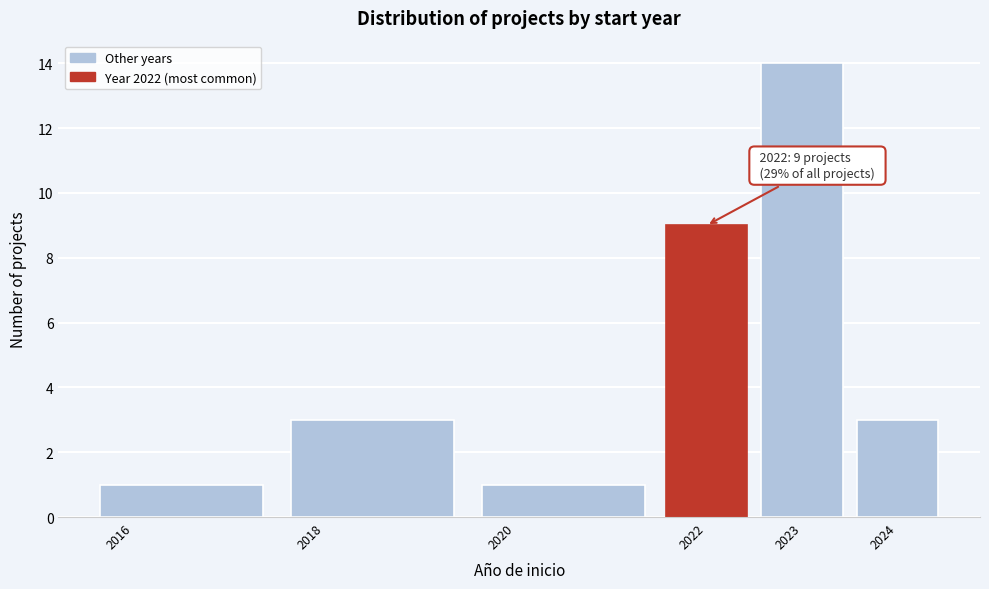

Which range on the x-axis has the tallest bar?

2022.5 to 2023.5